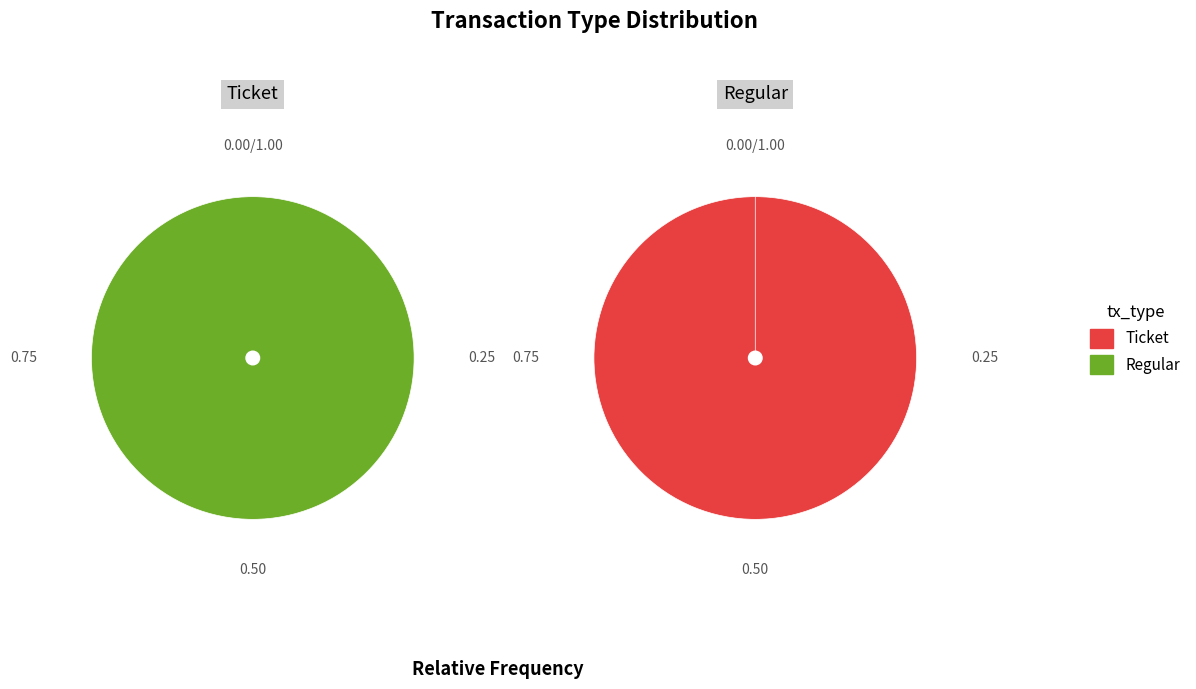

Rank the categories by value from lowest to highest.

Ticket, Regular